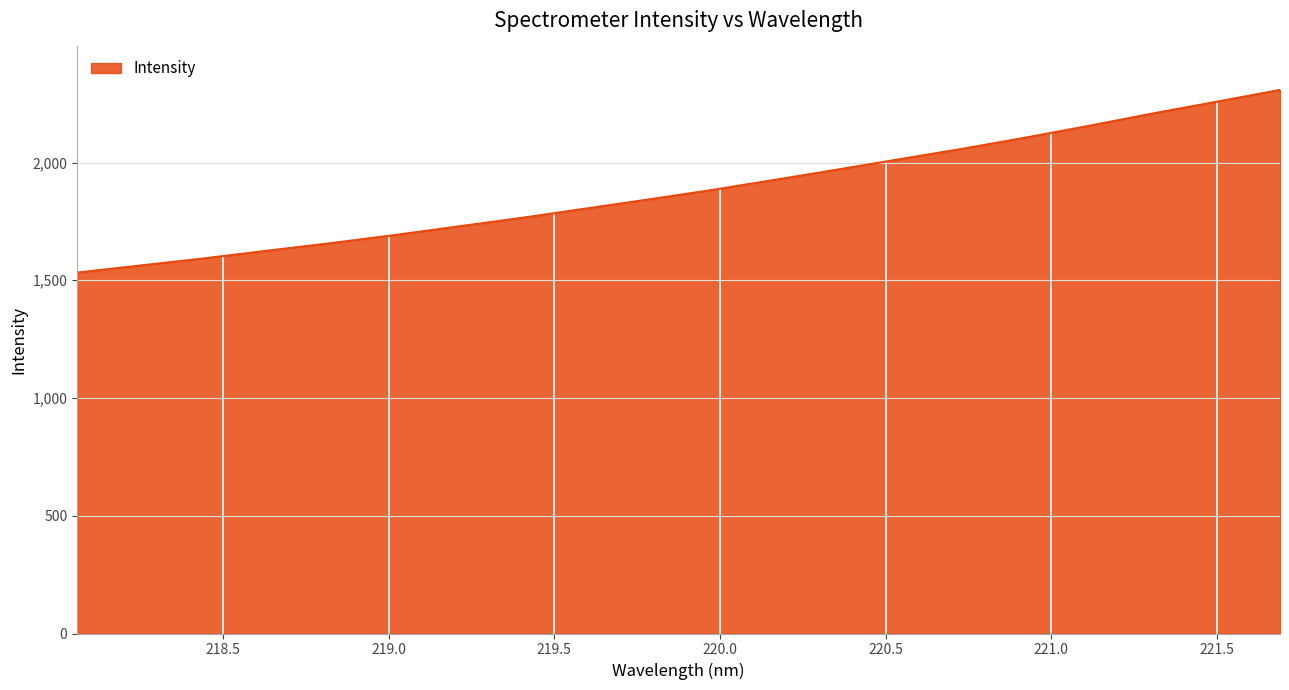

What is the greatest value displayed?

2308.2